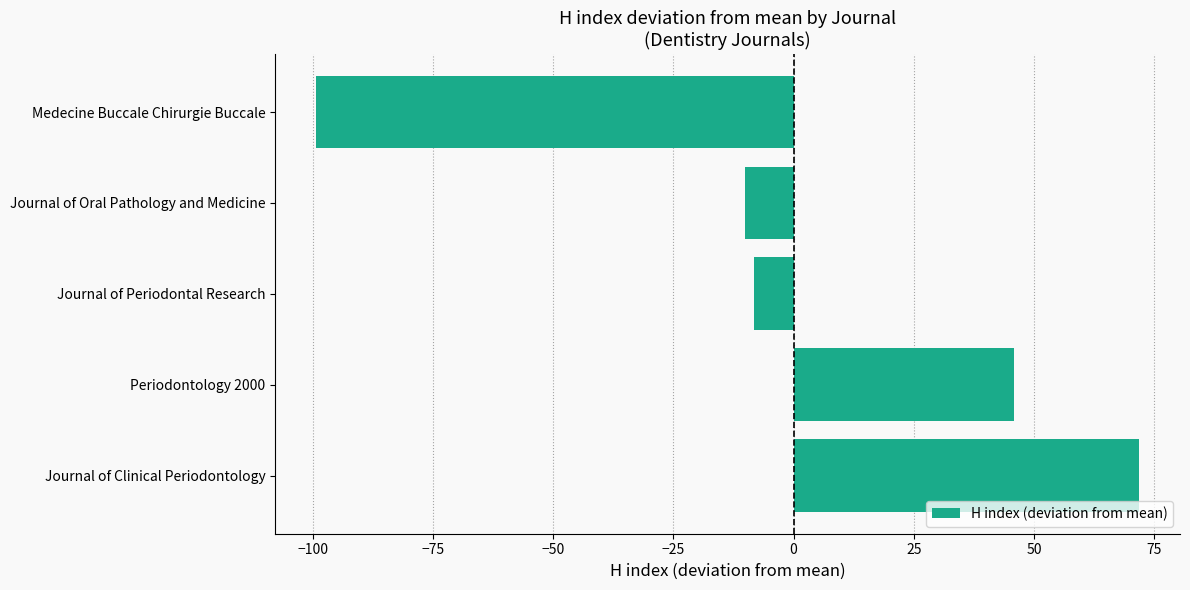

The chart shows a value of 75.3 at Periodontology 2000. True or false?

False